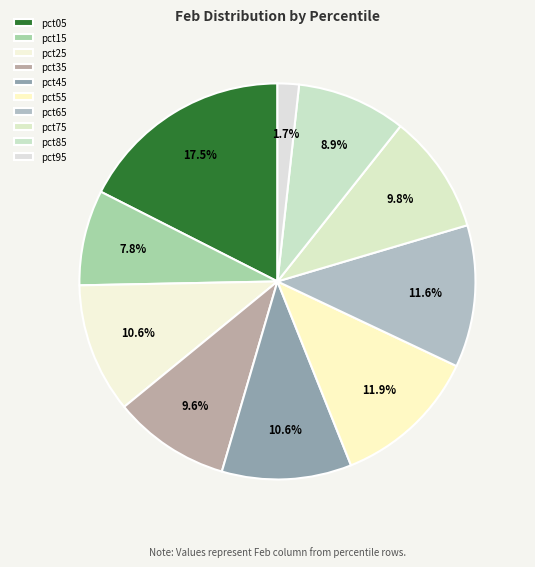

Which slice is the largest?

pct05